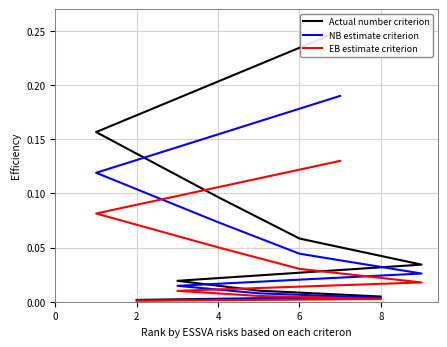

What is the difference between the EB estimate criterion values at 2 and 6?

0.1